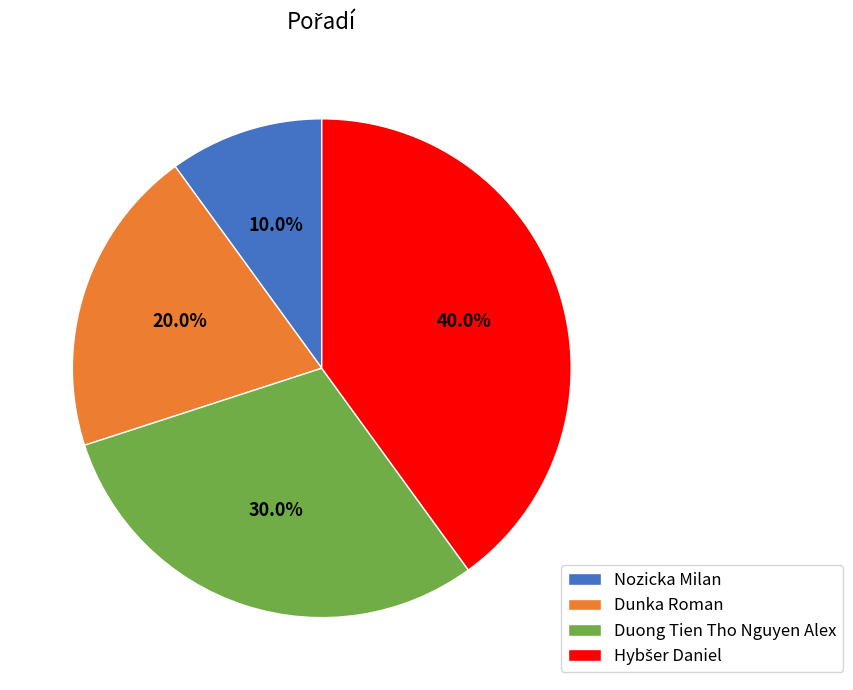

Count the number of slices in the pie.

4